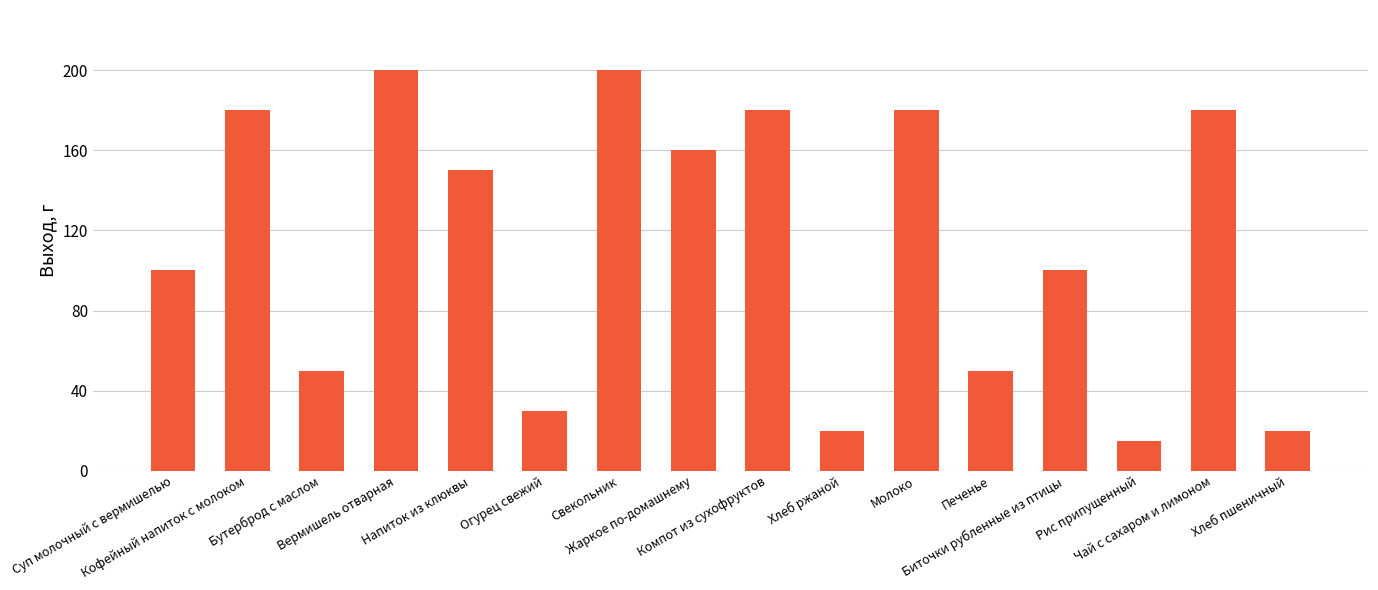

Does the chart contain stacked bars?

No